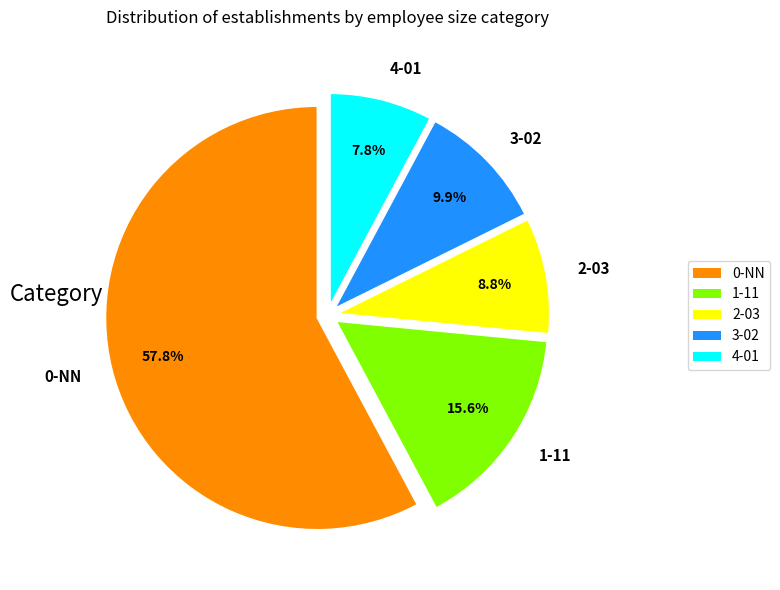

Which has a higher value, 2-03 or 3-02?

3-02